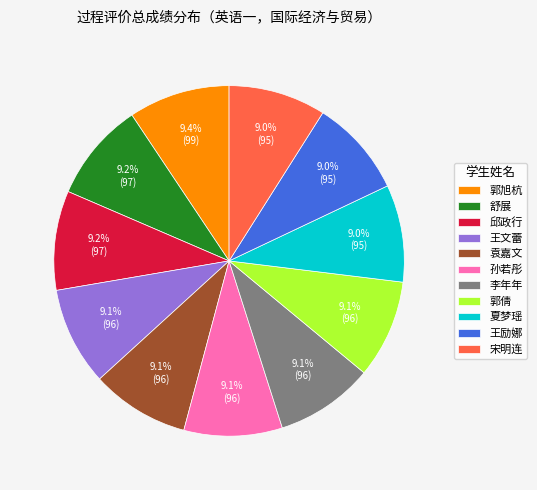

Is the sum of 郭倩 and 孙若彤 greater than half?

No